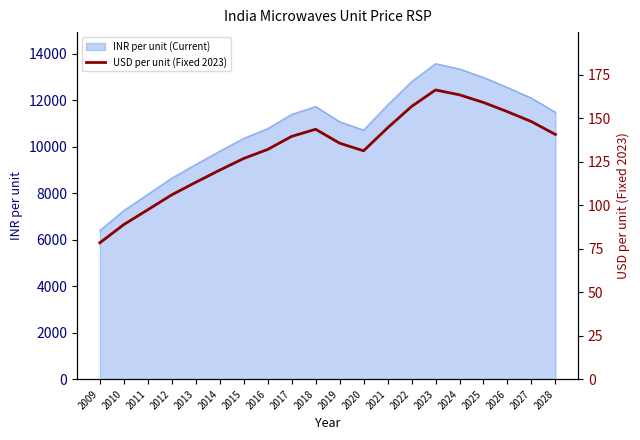

Reading left to right, transcribe all the data shown in this chart.

2009=78.4	2010=88.9	2011=97.4	2012=106.0	2013=113.2	2014=120.2	2015=126.9	2016=132.1	2017=139.6	2018=143.7	2019=135.7	2020=131.3	2021=144.5	2022=156.8	2023=166.3	2024=163.5	2025=159.1	2026=153.8	2027=148.1	2028=140.7